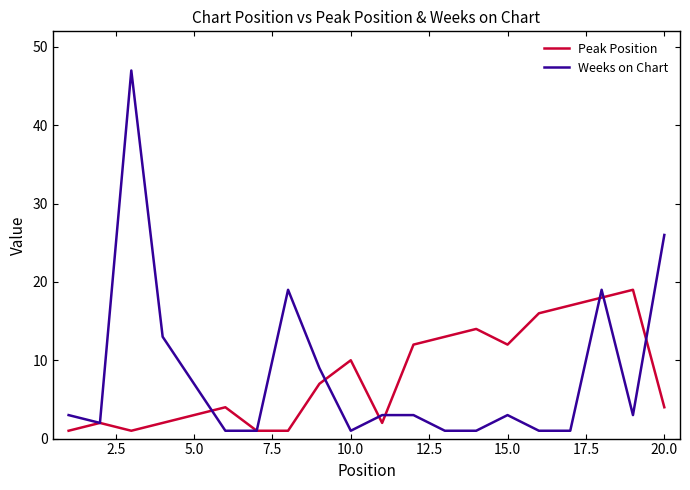

What is the maximum value for Weeks on Chart?

47